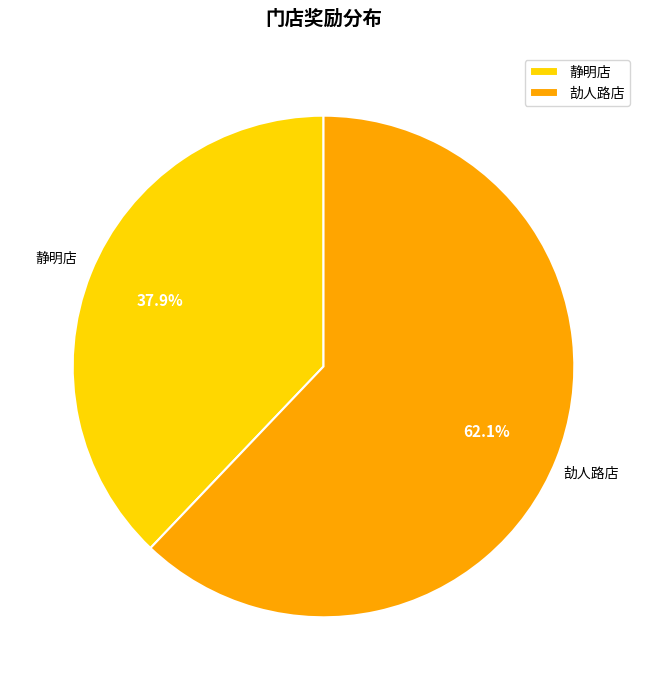

Which slice is the largest?

劼人路店